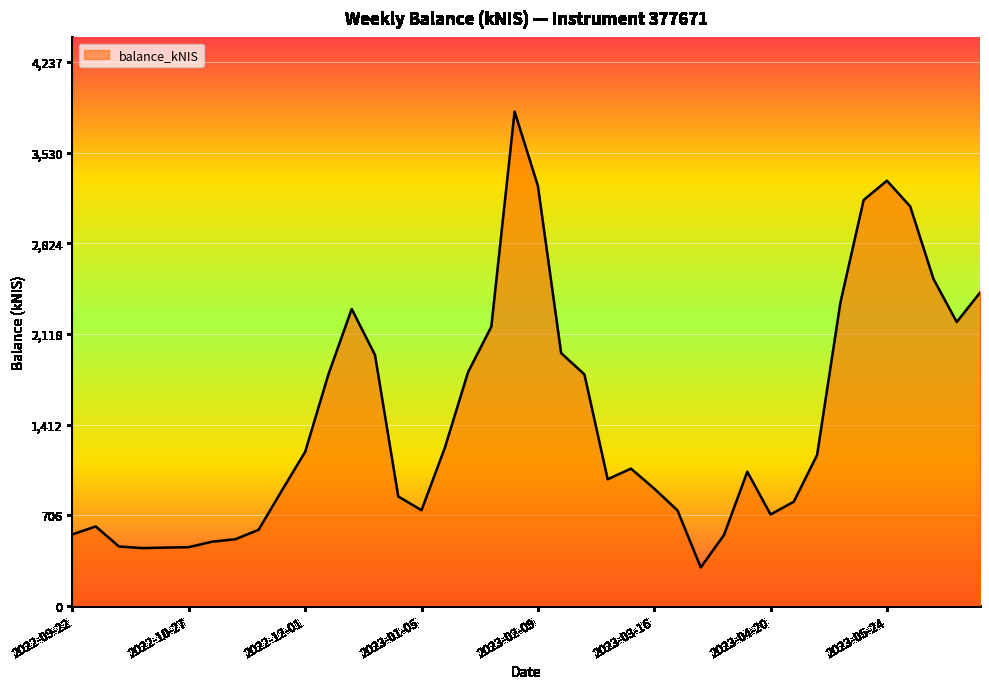

What is the maximum value shown in the chart?

3851.4